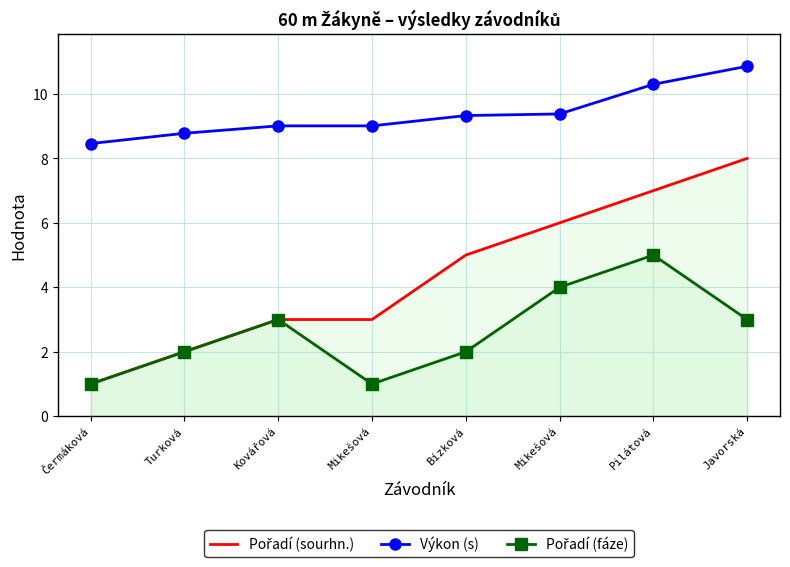

What is the label of the 6th point from the left?

Mikešová